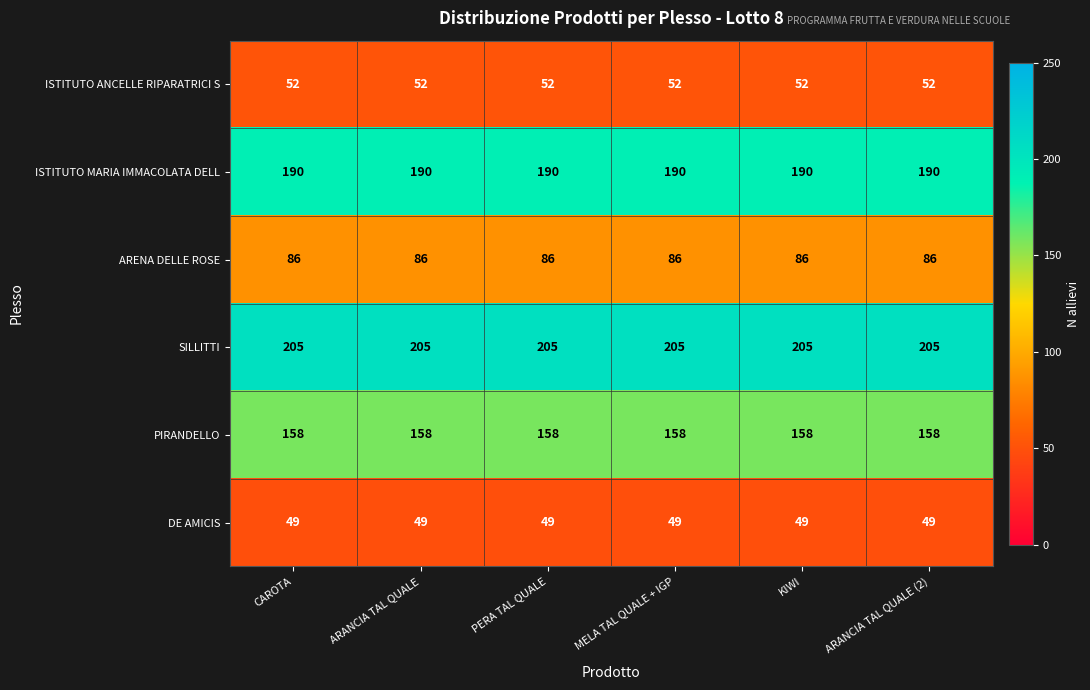

At how many categories does at least one series exceed 200?

6